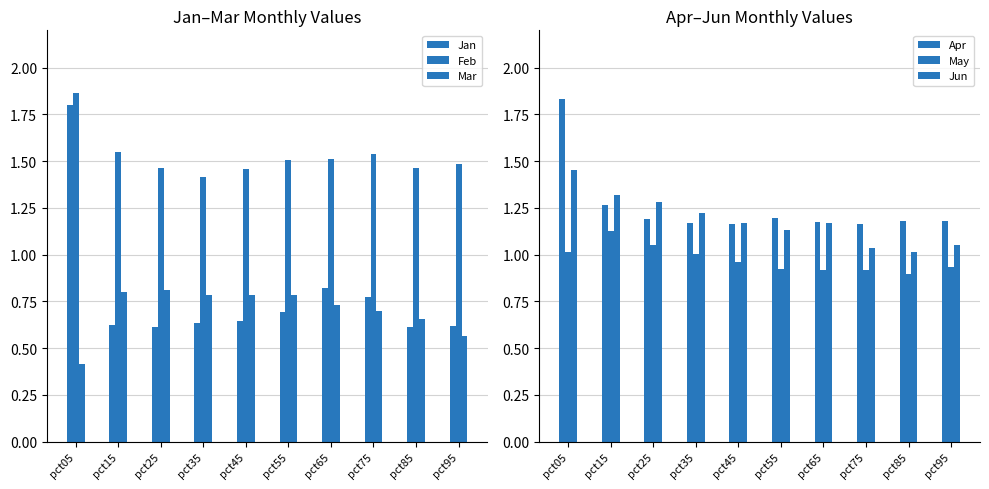

Where is Feb nearest to the value 1?

pct35